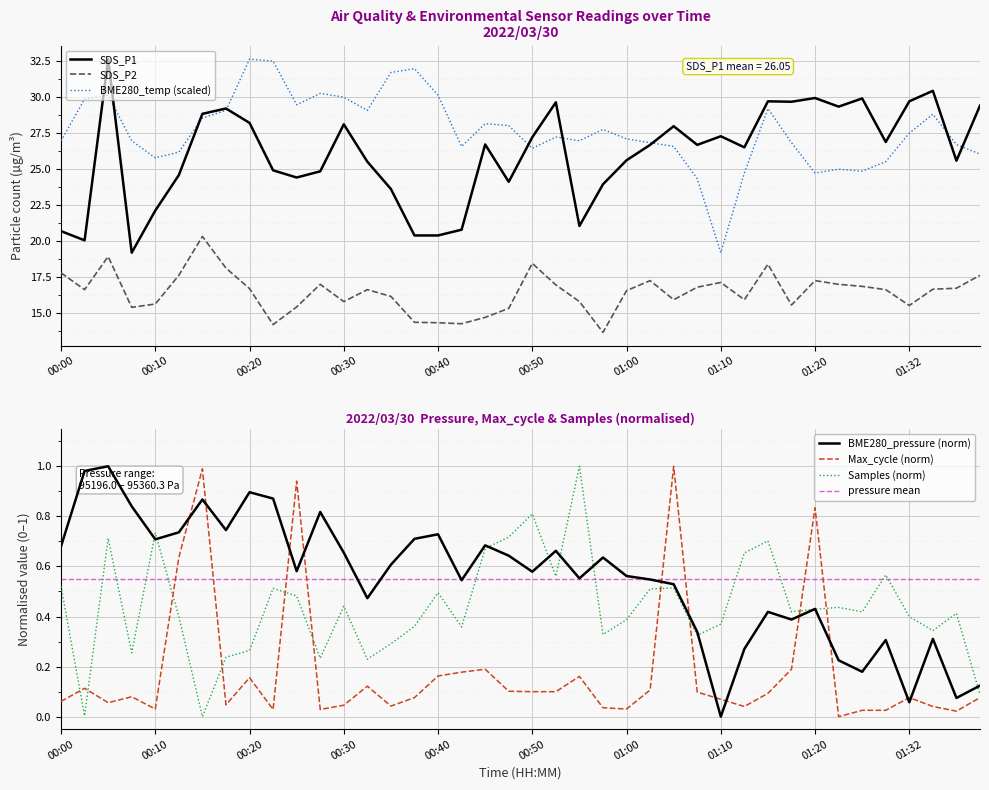

True or false: BME280_temperature and Samples intersect in this chart.

False